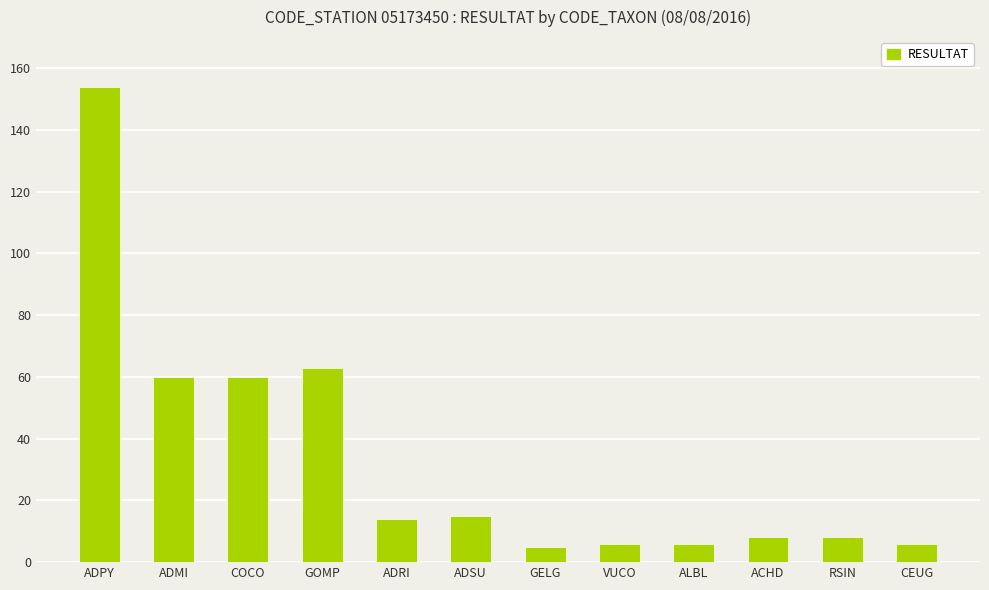

What is the sum of the values at VUCO and ALBL?

12